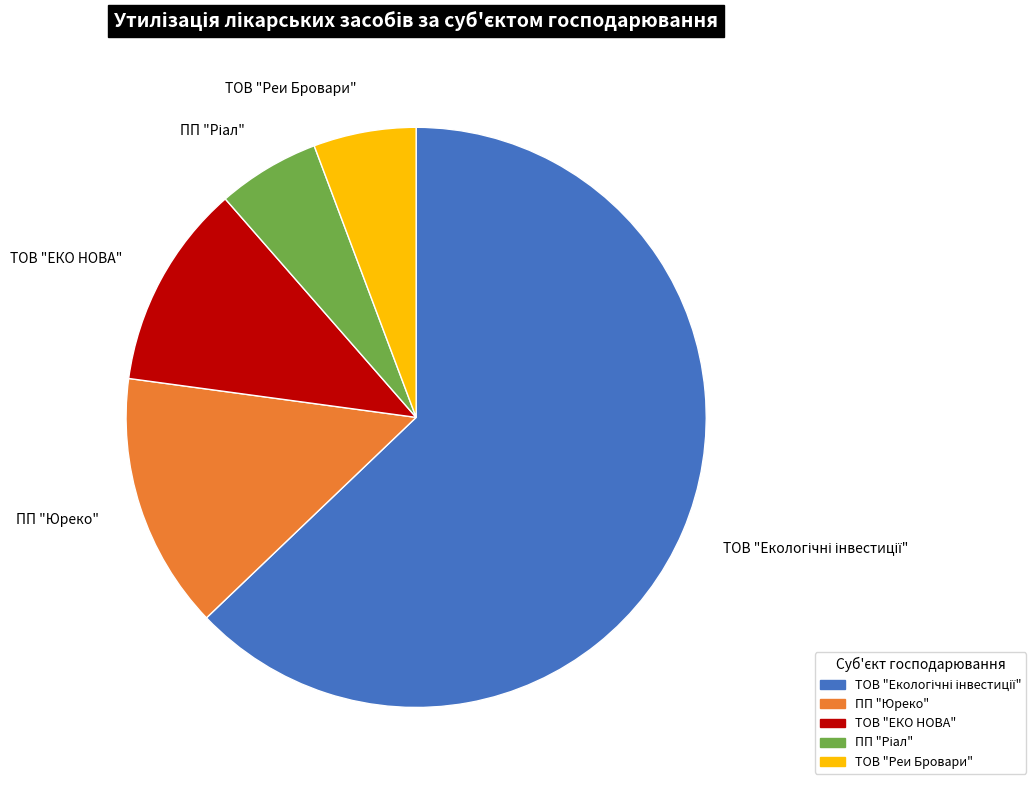

Is it true that ТОВ "Реи Бровари" is 6% of the pie?

True